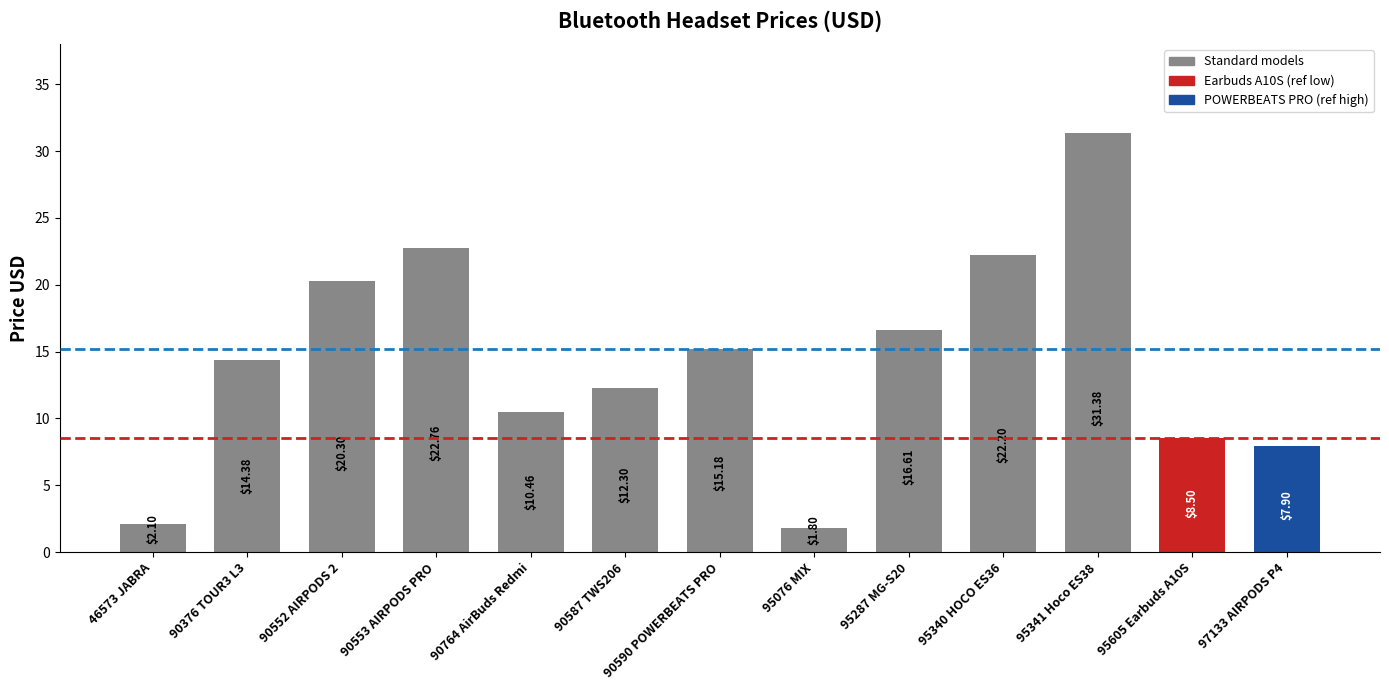

The chart shows a value of 3.1 at 95076 MIX. True or false?

False